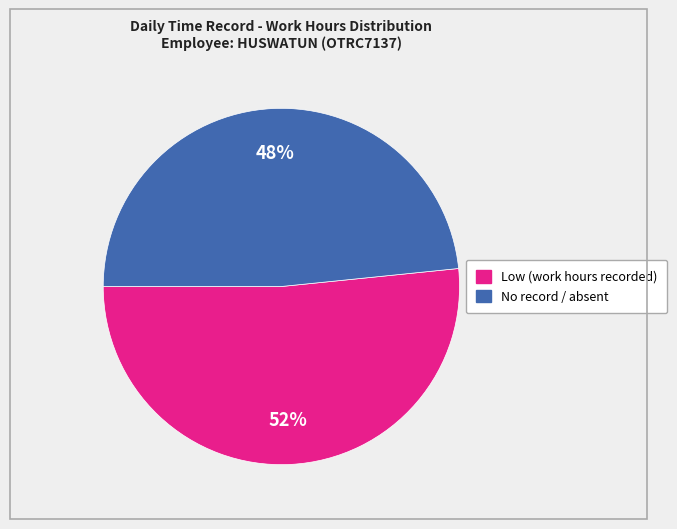

Is there a majority slice in this chart?

Yes